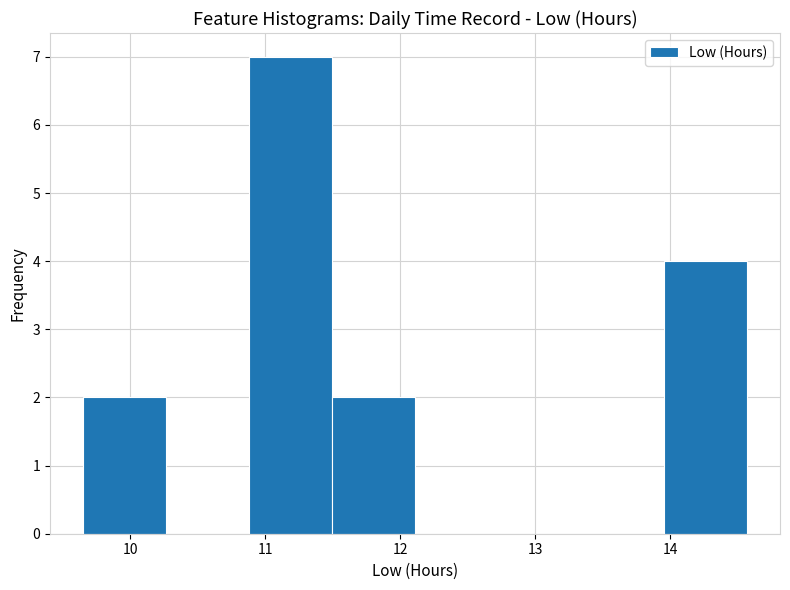

Reading left to right, list every bar in this chart as the range it spans on the x-axis followed by its height. Neither the bar edges nor the heights are printed on the chart, so give them approximately, as read against the axes.

9.7 to 10.3: 2
10.3 to 10.9: 0
10.9 to 11.5: 7
11.5 to 12.1: 2
12.1 to 12.7: 0
12.7 to 13.3: 0
13.3 to 14.0: 0
14.0 to 14.6: 4